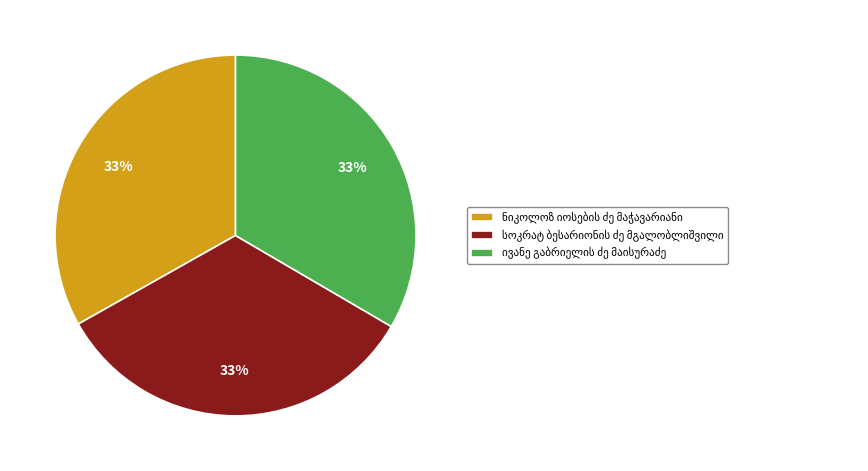

How many segments does this pie chart have?

3